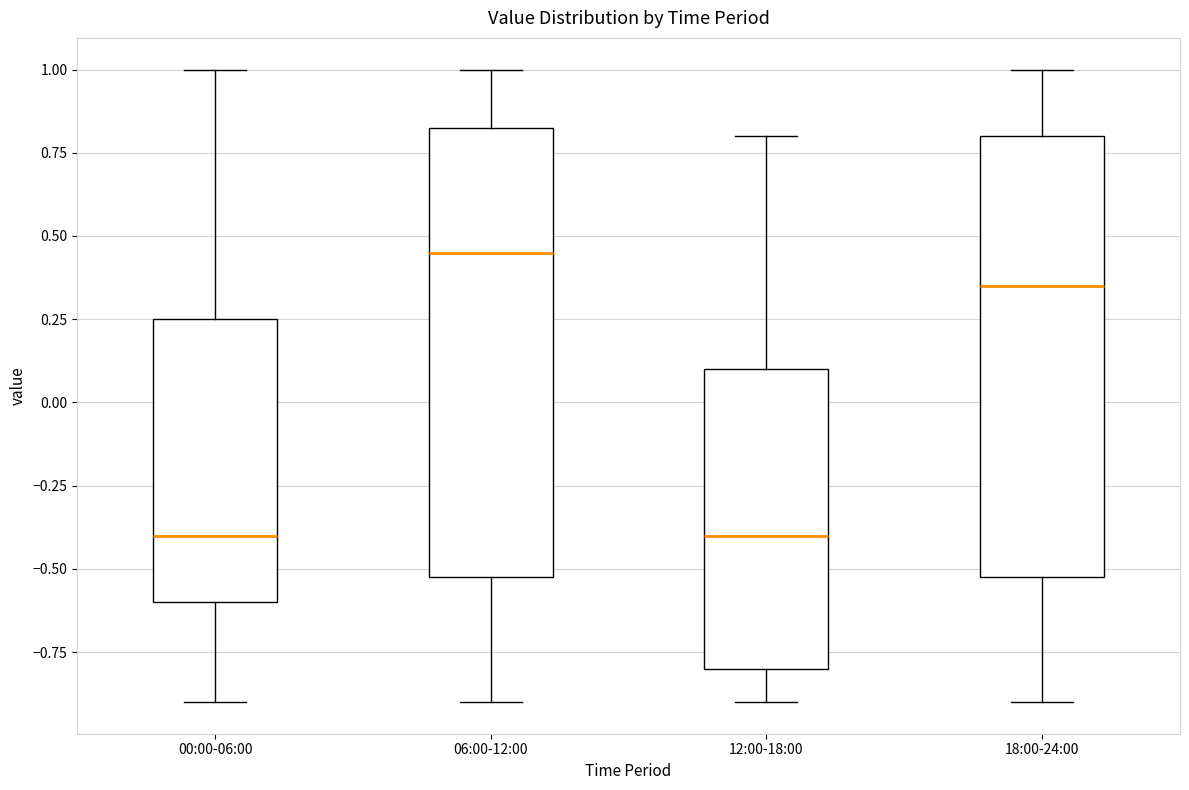

Reading left to right, transcribe this box plot: for each box, give where its median line is, the range the box spans, and where its two whiskers end, as read against the y-axis. The values are not printed on the chart, so give them approximately, as read against the axis.

00:00-06:00: median -0.40, box -0.60 to 0.25, whiskers -0.90 to 1.00
06:00-12:00: median 0.45, box -0.50 to 0.85, whiskers -0.90 to 1.00
12:00-18:00: median -0.40, box -0.80 to 0.10, whiskers -0.90 to 0.80
18:00-24:00: median 0.35, box -0.50 to 0.80, whiskers -0.90 to 1.00